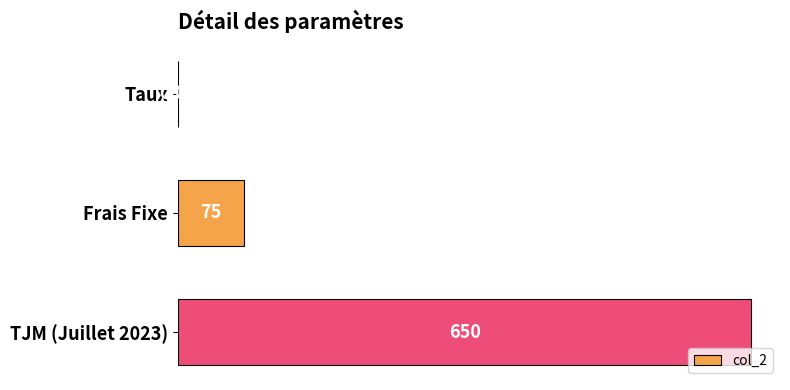

Between Taux and Frais Fixe, which is larger?

Frais Fixe